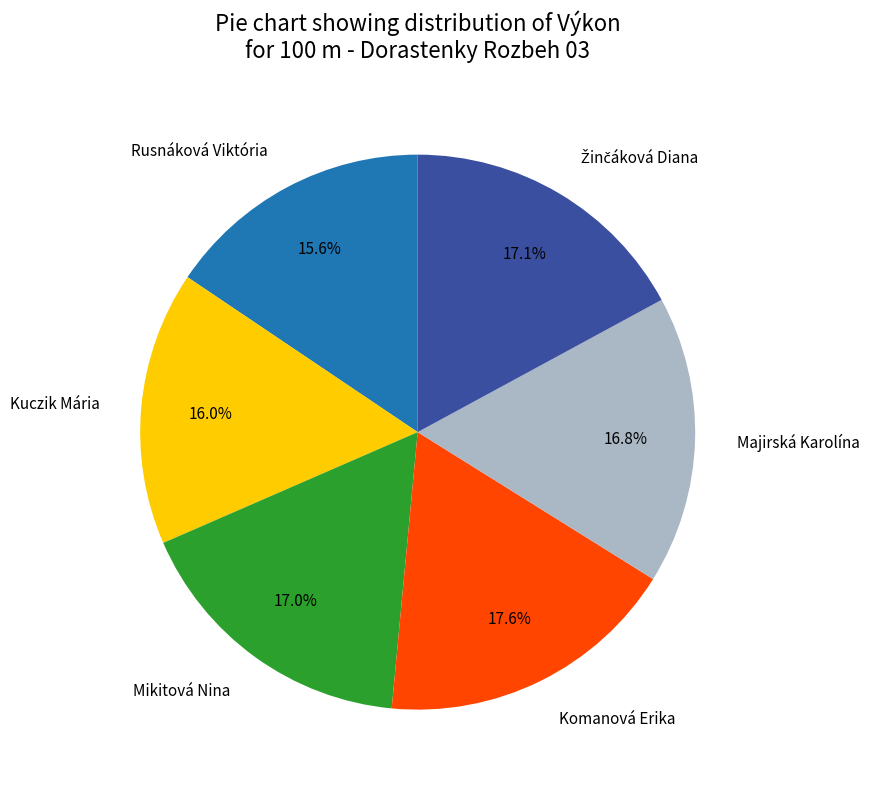

Combined, do Mikitová Nina and Kuczik Mária account for over 50%?

No